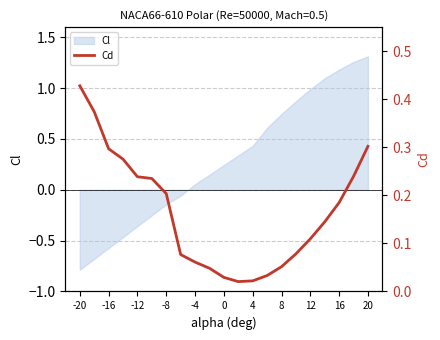

What is the minimum value for Cl?

-0.8